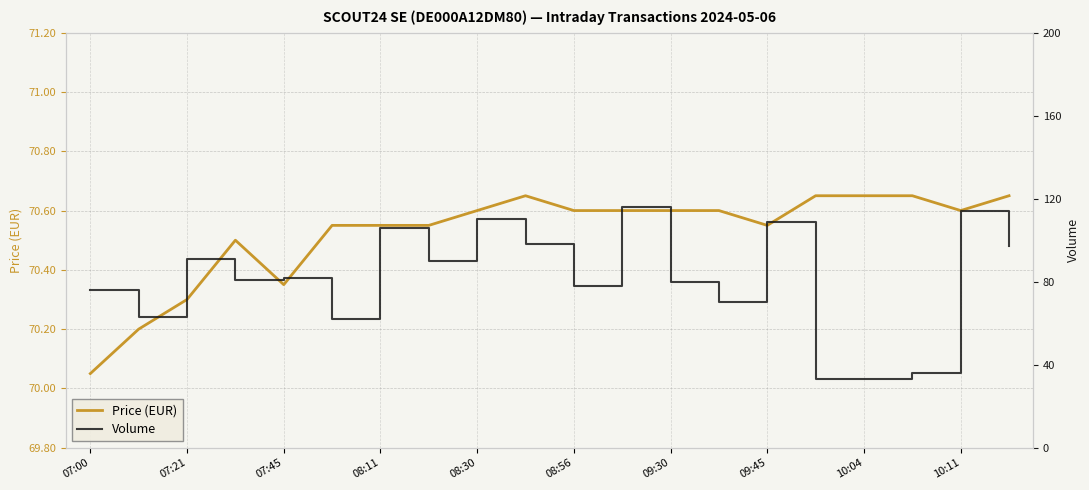

Where is Price (EUR) nearest to the value 70?

07:00